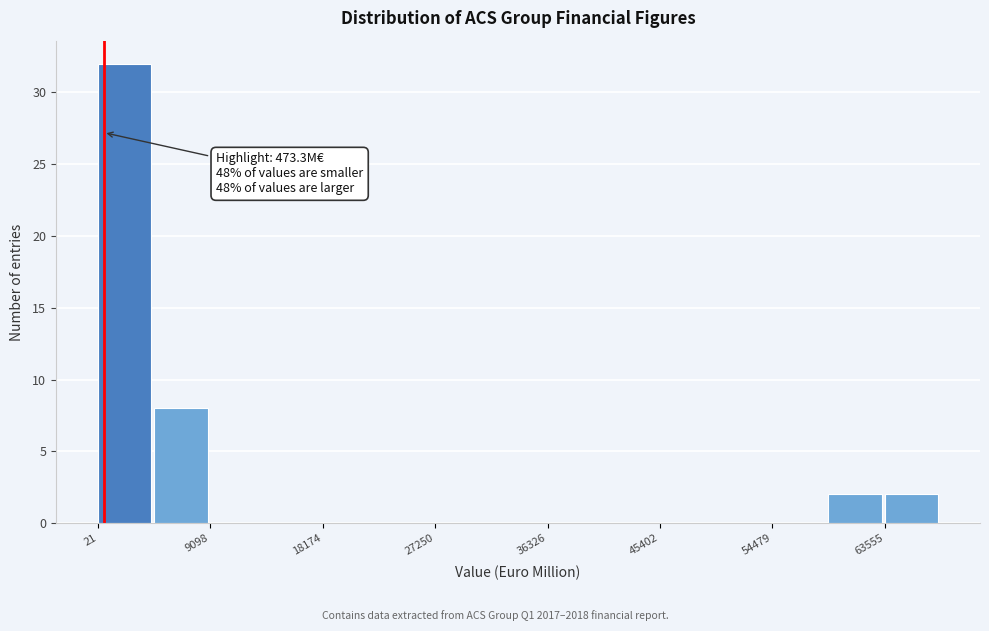

Which range on the x-axis has the tallest bar?

0 to 5000